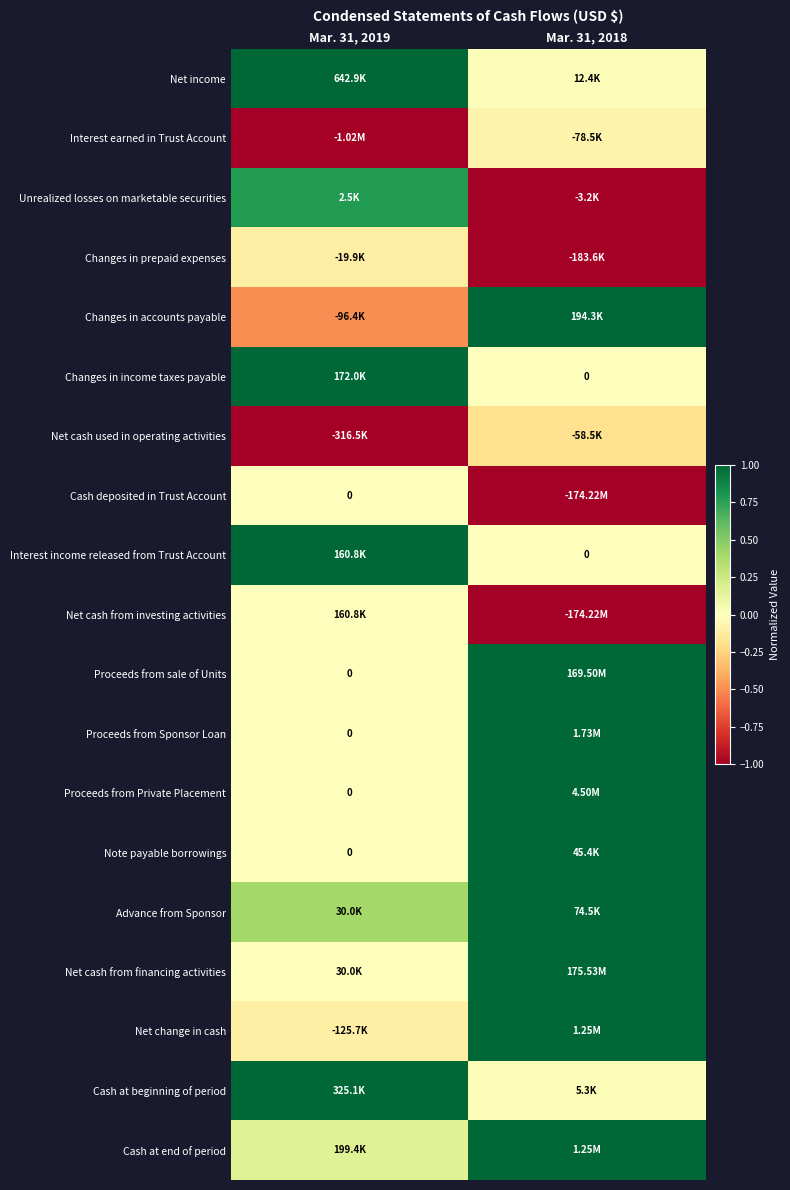

List the labels in order of Proceeds from Sponsor Loan value, smallest first.

Mar. 31, 2019, Mar. 31, 2018